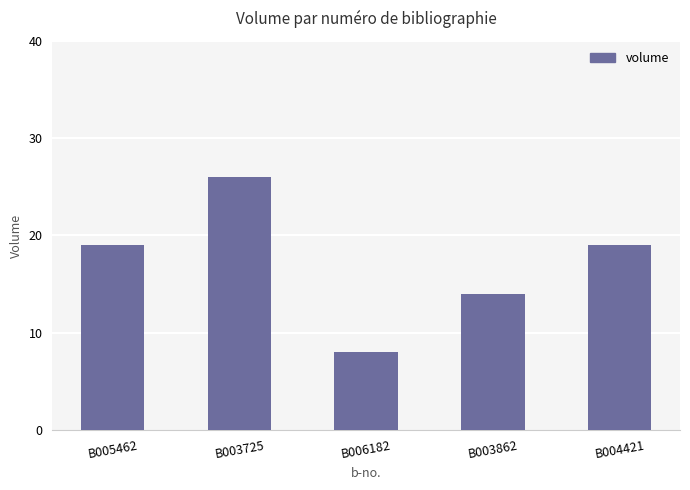

The chart shows a value of 26 at B003725. True or false?

True